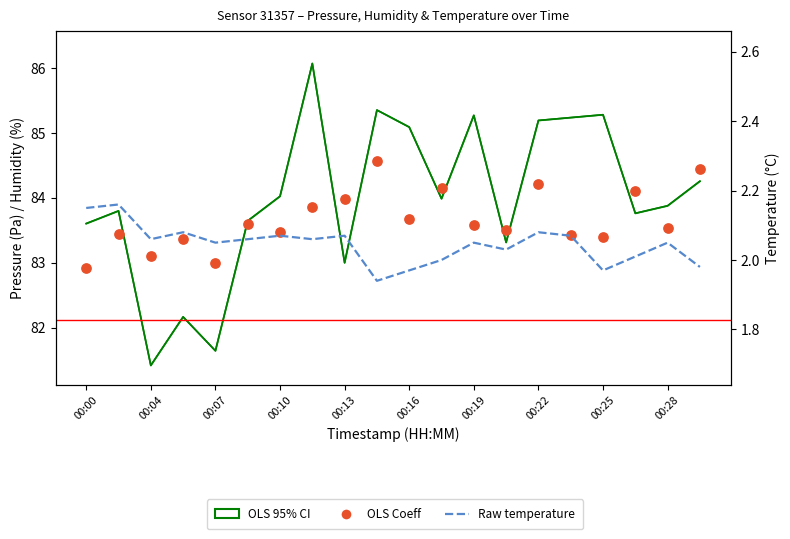

Is the value of OLS 95% CI at 00:19 greater than the value of Raw temperature at 00:28?

Yes